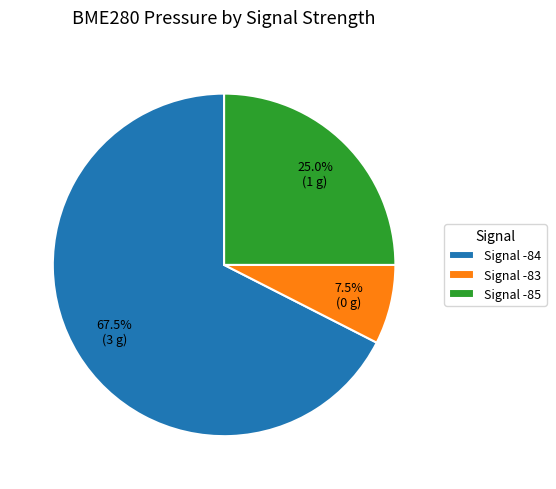

Is there a majority slice in this chart?

Yes